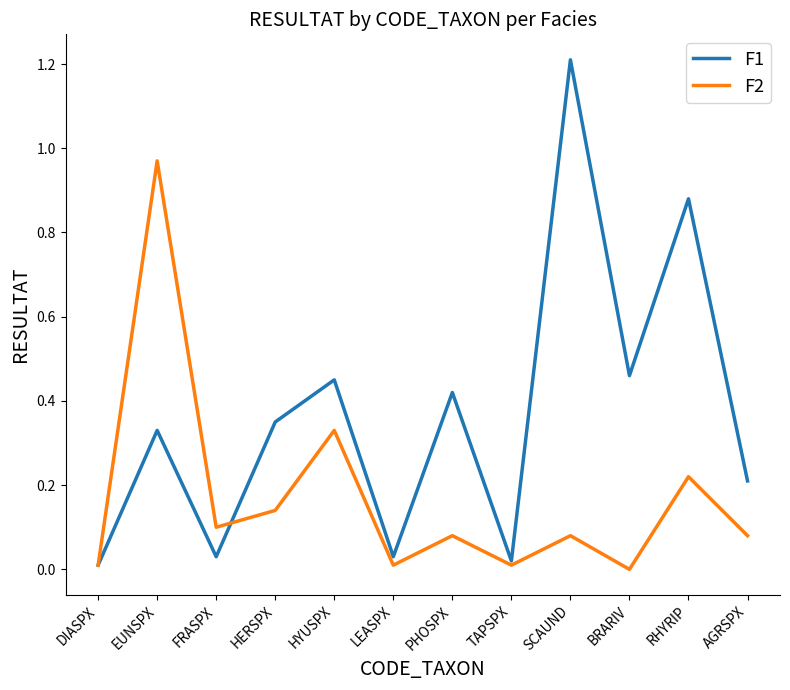

True or false: F1 has a value of 0.7 at PHOSPX.

False